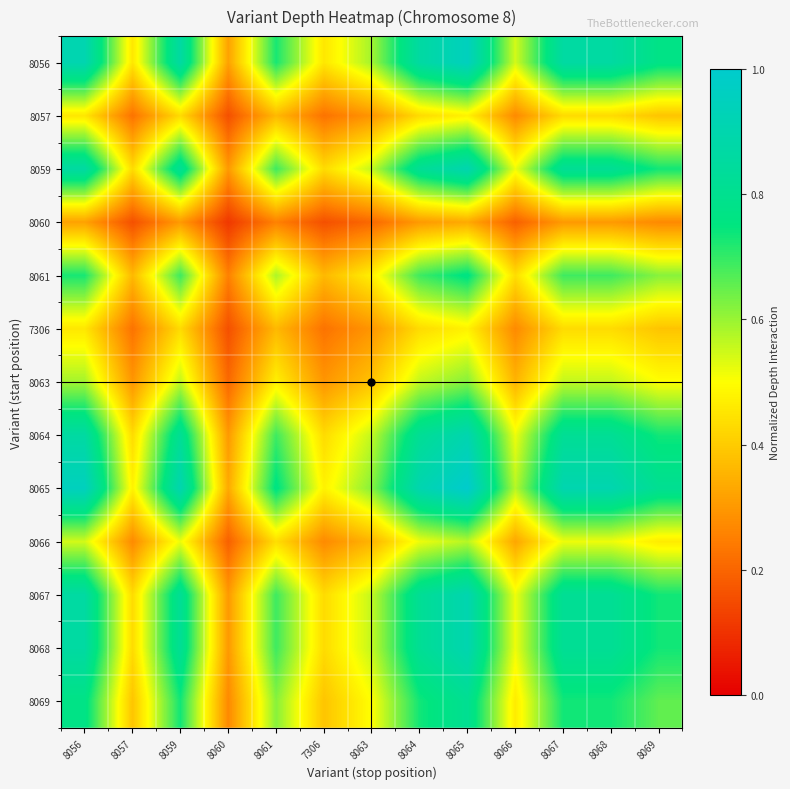

At how many categories does at least one series exceed 0?

13